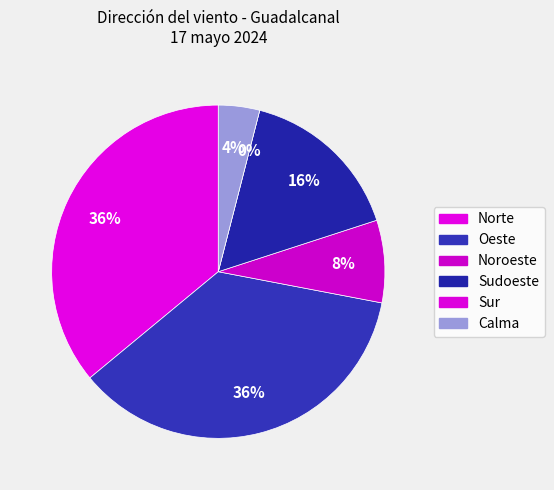

Between Oeste and Sur, which is larger?

Oeste